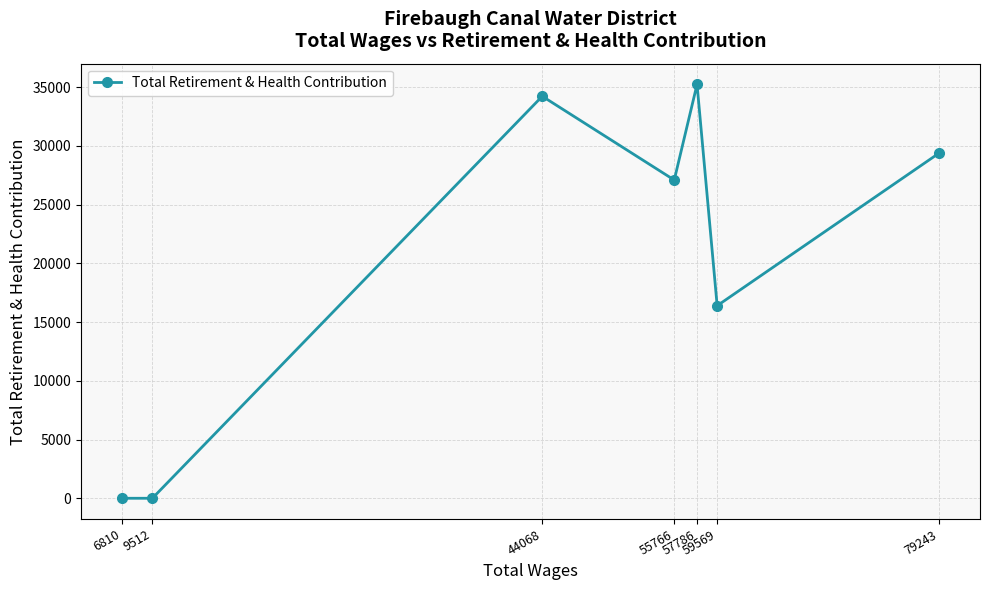

Reading right to left, extract all data points from this chart.

79243=29393	59569=16395	57786=35243	55766=27096	44068=34230	9512=0	6810=0